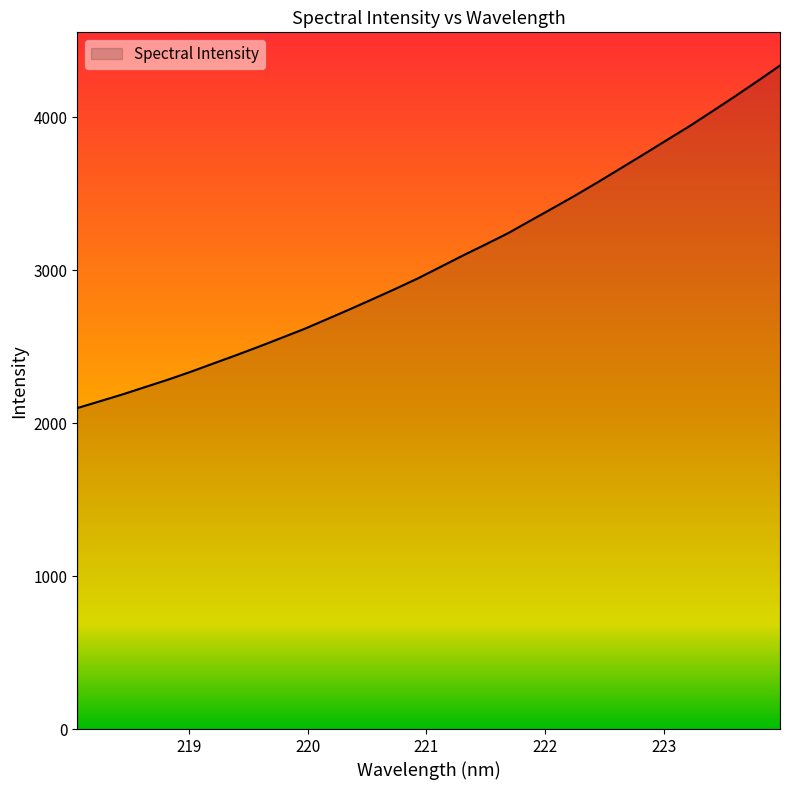

True or false: the data has more than 2 interior local peaks.

False